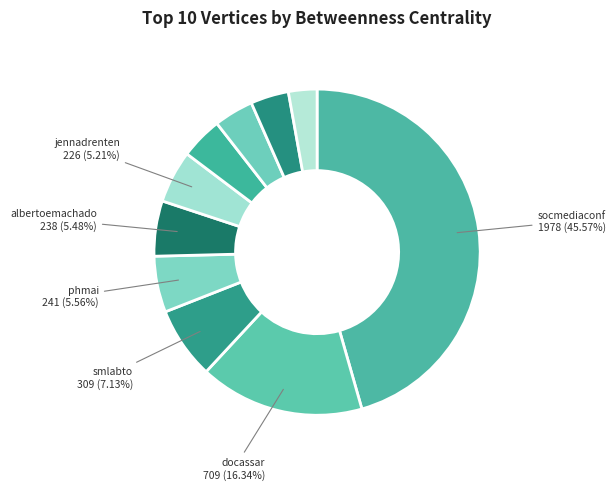

Rank the categories by value from highest to lowest.

socmediaconf, docassar, smlabto, phmai, albertoemachado, jennadrenten, jetsumgerl, eventsinfluenc1, elcoaching, researchlcc